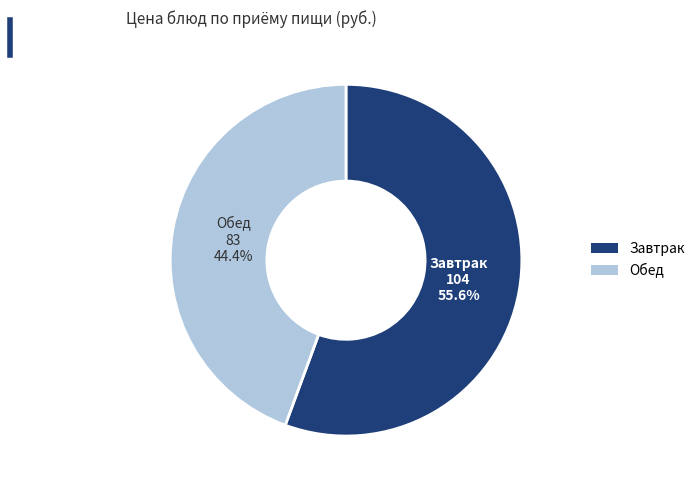

What is the smallest slice in the pie chart?

Обед